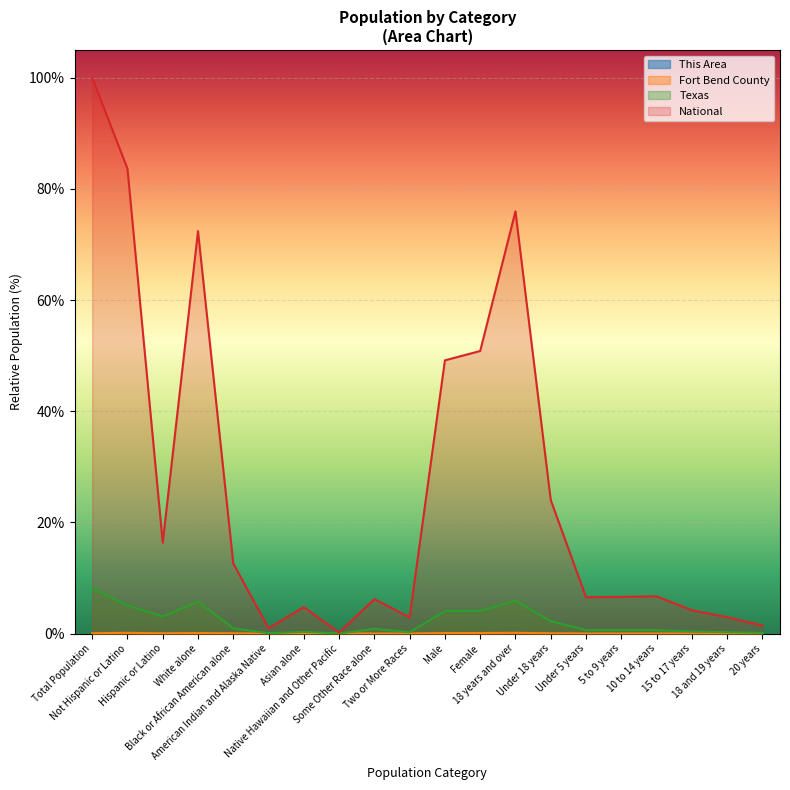

Reading left to right, extract all data points from this chart.

This Area: Total Population=0.0	Not Hispanic or Latino=0.0	Hispanic or Latino=0.0	White alone=0.0	Black or African American alone=0.0	American Indian and Alaska Native=0.0	Asian alone=0.0	Native Hawaiian and Other Pacific=0.0	Some Other Race alone=0.0	Two or More Races=0.0	Male=0.0	Female=0.0	18 years and over=0.0	Under 18 years=0.0	Under 5 years=0.0	5 to 9 years=0.0	10 to 14 years=0.0	15 to 17 years=0.0	18 and 19 years=0.0	20 years=0.0
Fort Bend County: Total Population=0.0	Not Hispanic or Latino=0.1	Hispanic or Latino=0.0	White alone=0.1	Black or African American alone=0.0	American Indian and Alaska Native=0.0	Asian alone=0.0	Native Hawaiian and Other Pacific=0.0	Some Other Race alone=0.0	Two or More Races=0.0	Male=0.1	Female=0.1	18 years and over=0.1	Under 18 years=0.1	Under 5 years=0.0	5 to 9 years=0.0	10 to 14 years=0.0	15 to 17 years=0.0	18 and 19 years=0.0	20 years=0.0
Texas: Total Population=8.1	Not Hispanic or Latino=5.1	Hispanic or Latino=3.1	White alone=5.7	Black or African American alone=1.0	American Indian and Alaska Native=0.1	Asian alone=0.3	Native Hawaiian and Other Pacific=0.0	Some Other Race alone=0.9	Two or More Races=0.2	Male=4.0	Female=4.1	18 years and over=5.9	Under 18 years=2.2	Under 5 years=0.6	5 to 9 years=0.6	10 to 14 years=0.6	15 to 17 years=0.4	18 and 19 years=0.2	20 years=0.1
National: Total Population=100.0	Not Hispanic or Latino=83.7	Hispanic or Latino=16.3	White alone=72.4	Black or African American alone=12.6	American Indian and Alaska Native=0.9	Asian alone=4.8	Native Hawaiian and Other Pacific=0.2	Some Other Race alone=6.2	Two or More Races=2.9	Male=49.2	Female=50.8	18 years and over=76.0	Under 18 years=24.0	Under 5 years=6.5	5 to 9 years=6.6	10 to 14 years=6.7	15 to 17 years=4.2	18 and 19 years=2.9	20 years=1.5